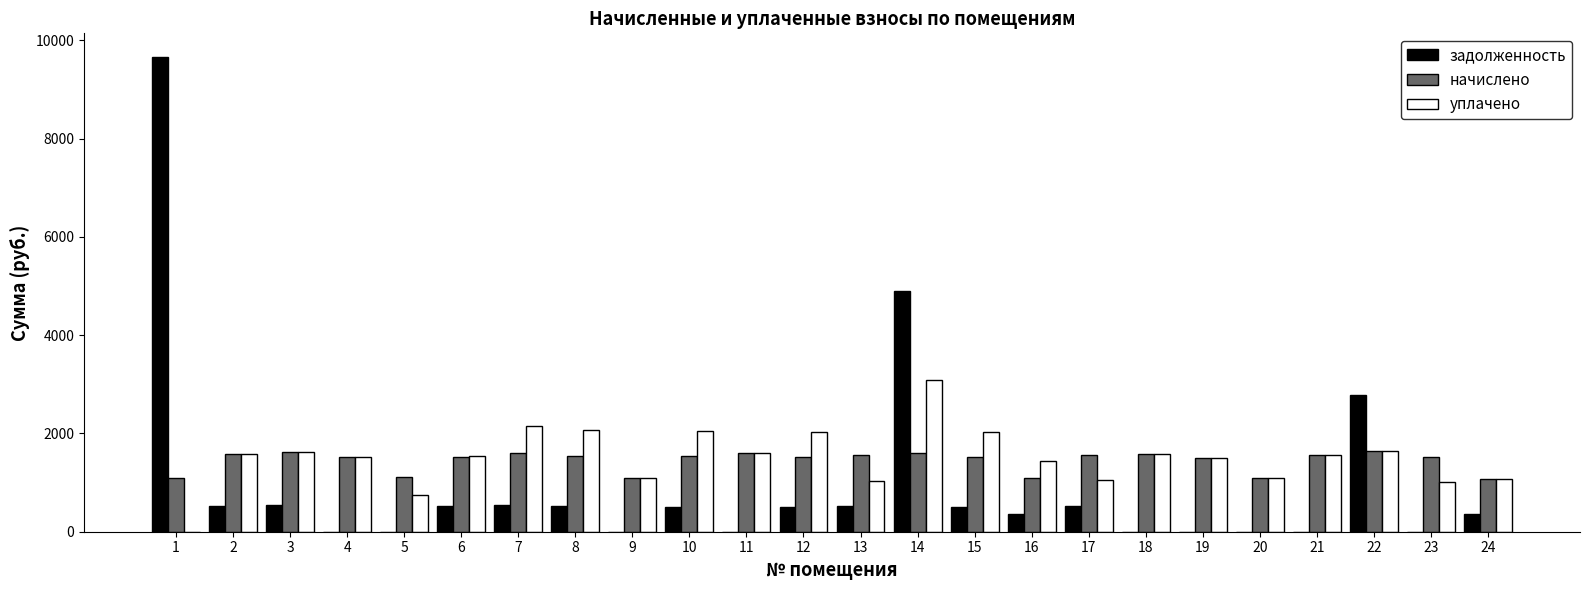

Are the bars horizontal?

No